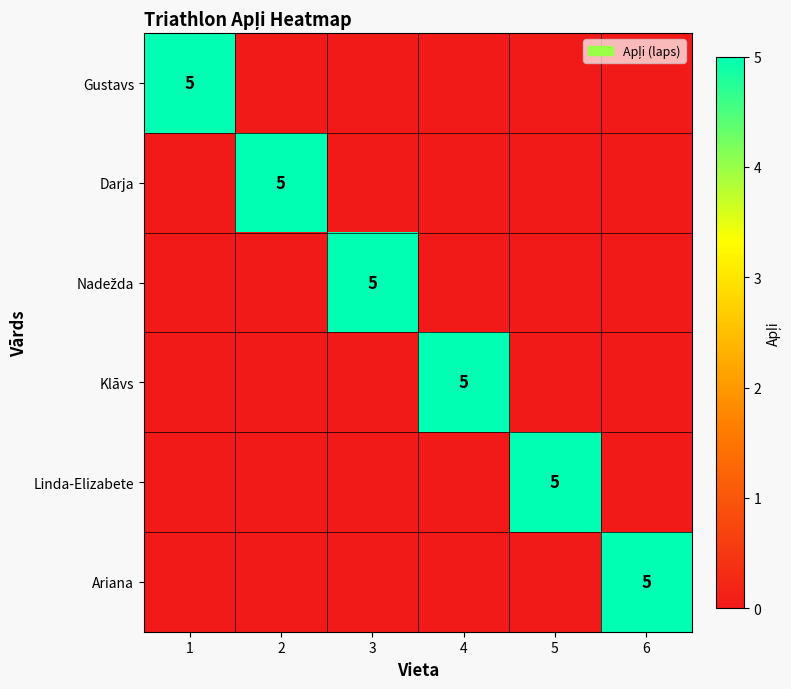

True or false: Linda-Elizabete has a value of 8 at 5.

False